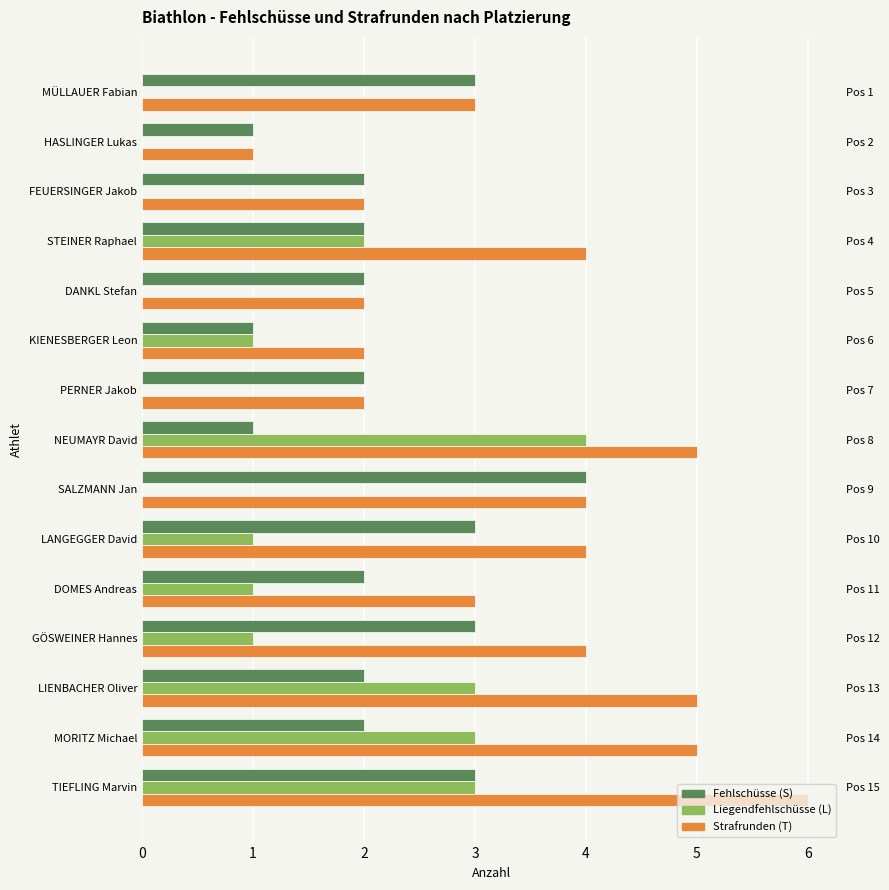

What is the sum of all Liegendfehlschüsse (L) values?

19